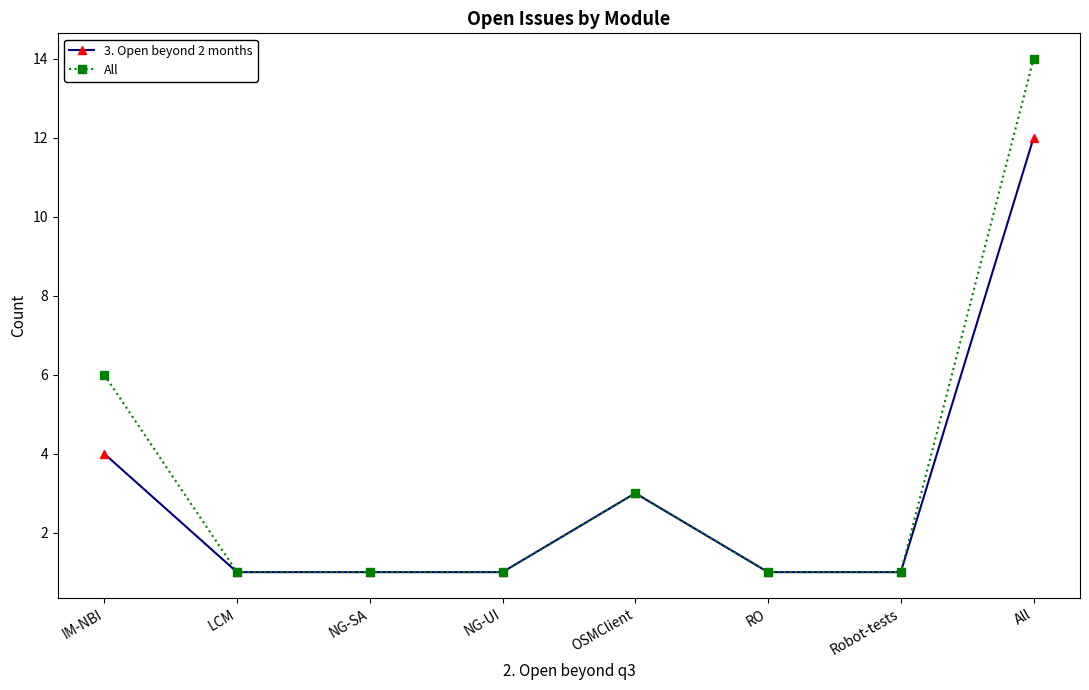

True or false: All has a value of 0 at NG-UI.

False